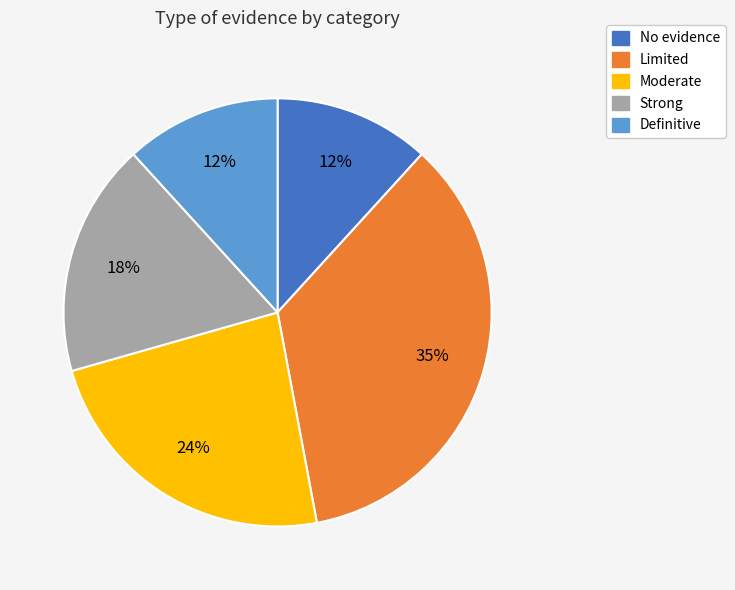

Does Moderate represent more than half of the total?

No